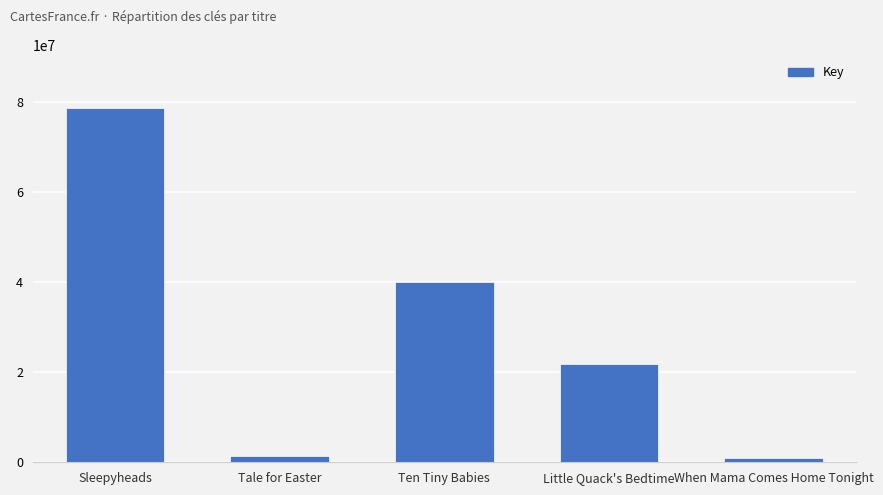

Which label corresponds to the largest value in the chart?

Sleepyheads